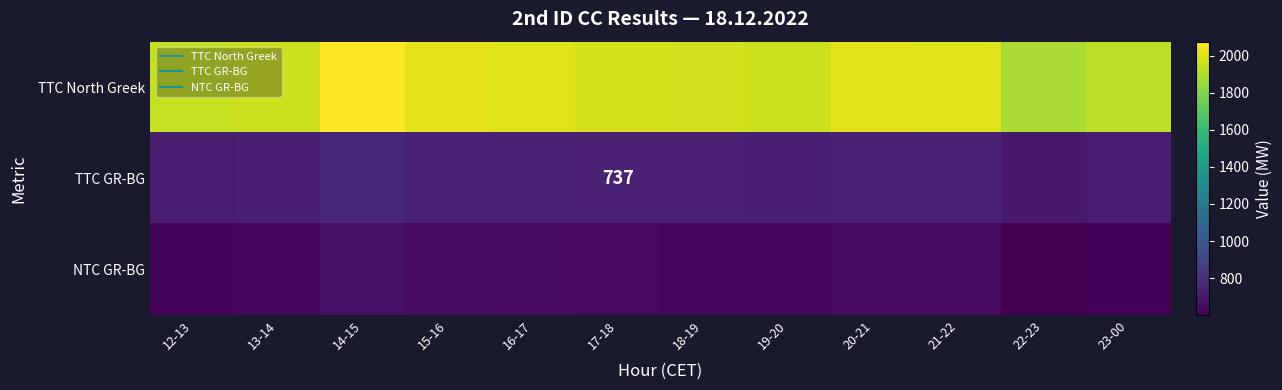

Is the value of TTC GR-BG at 19-20 greater than the value of TTC North Greek at 17-18?

No